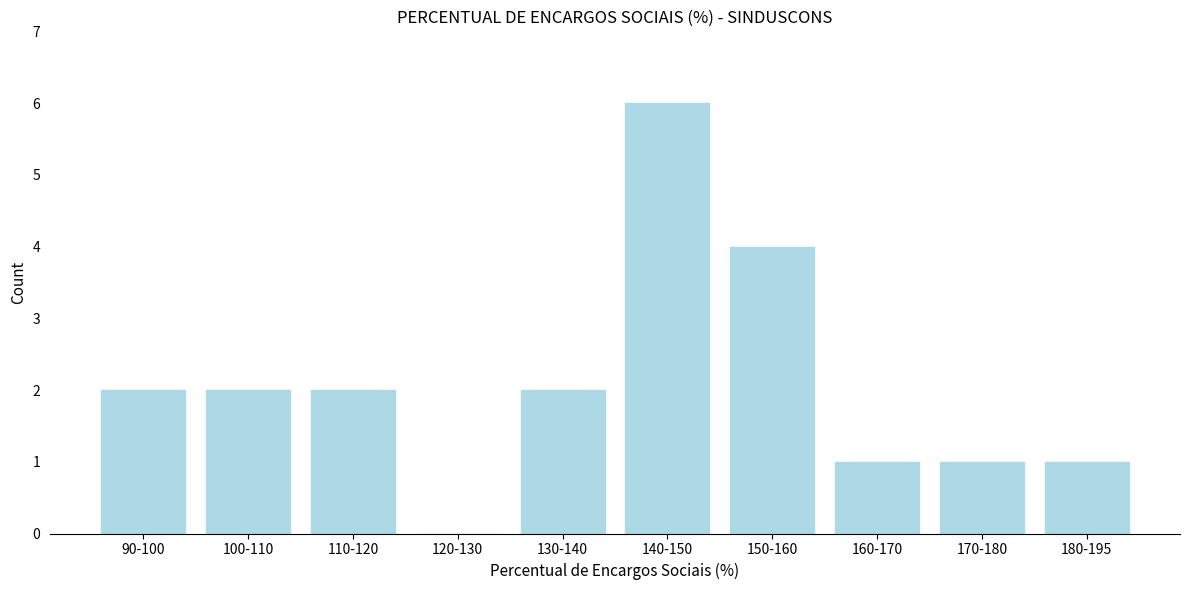

Reading right to left, list all the values displayed in this chart.

180-195=1	170-180=1	160-170=1	150-160=4	140-150=6	130-140=2	120-130=0	110-120=2	100-110=2	90-100=2